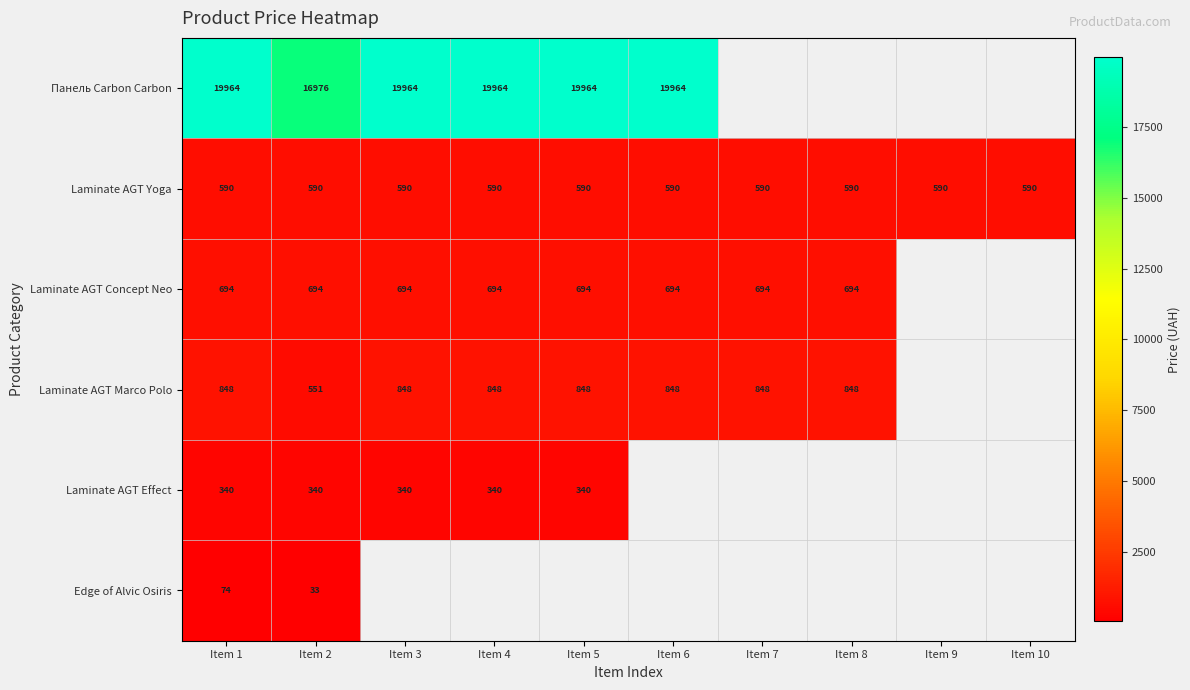

Rank the series at Item 1 from highest to lowest value.

Панель Carbon Carbon, Laminate AGT Marco Polo, Laminate AGT Concept Neo, Laminate AGT Yoga, Laminate AGT Effect, Edge of Alvic Osiris